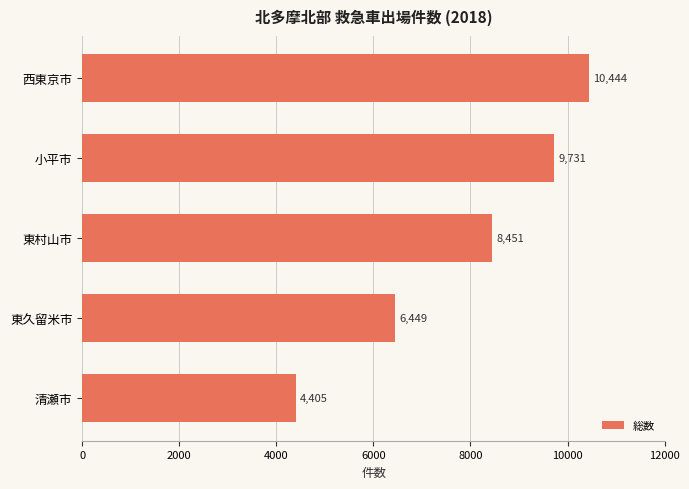

List the labels in order of value, smallest first.

清瀬市, 東久留米市, 東村山市, 小平市, 西東京市